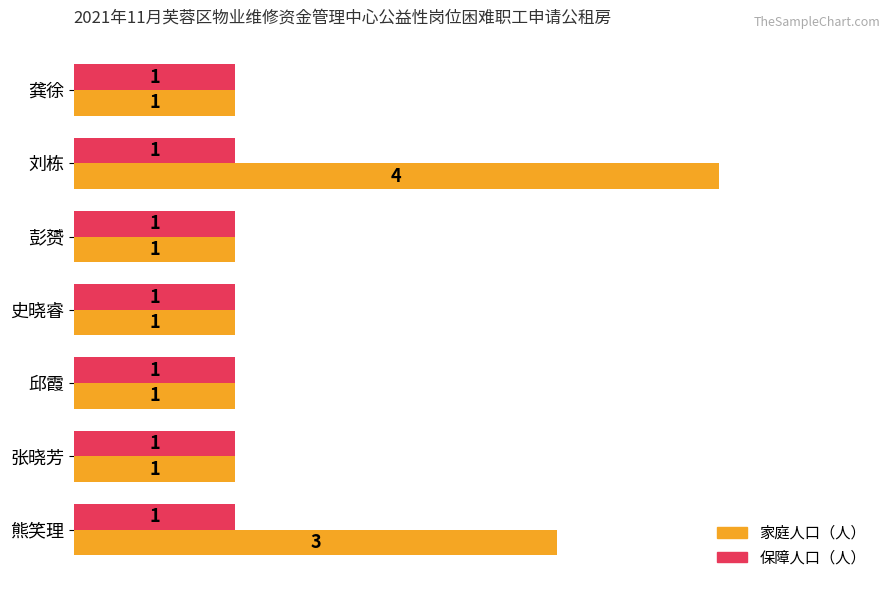

Which category has the highest value across all series?

刘栋